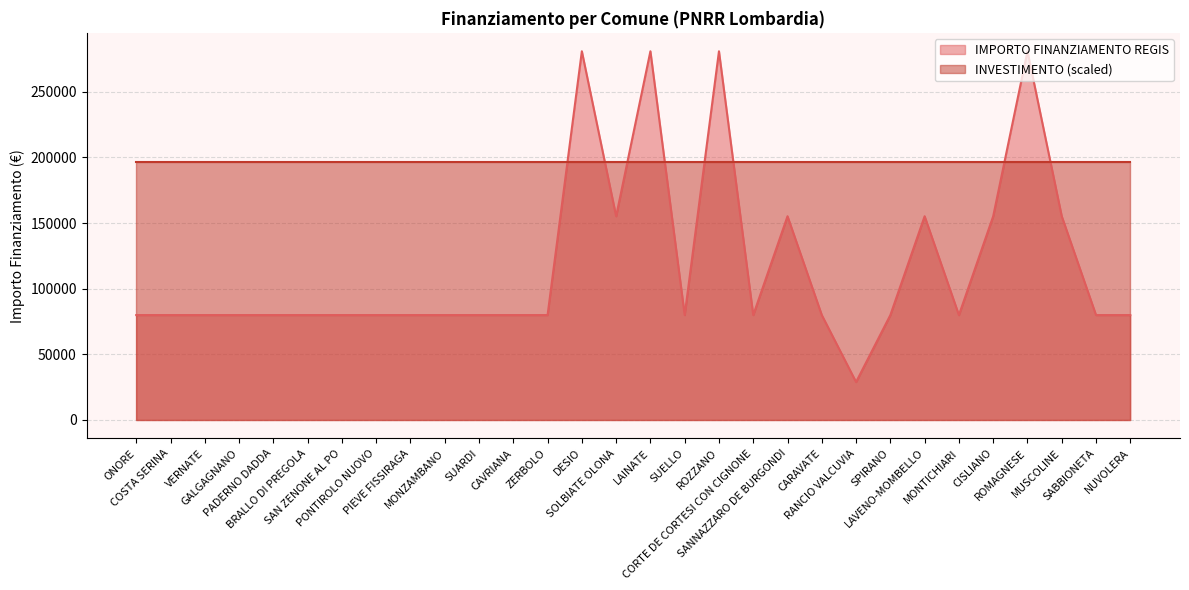

List the labels in order of value, smallest first.

RANCIO VALCUVIA, ONORE, COSTA SERINA, VERNATE, GALGAGNANO, PADERNO DADDA, BRALLO DI PREGOLA, SAN ZENONE AL PO, PONTIROLO NUOVO, PIEVE FISSIRAGA, MONZAMBANO, SUARDI, CAVRIANA, ZERBOLO, SUELLO, CORTE DE CORTESI CON CIGNONE, CARAVATE, SPIRANO, MONTICHIARI, SABBIONETA, NUVOLERA, SOLBIATE OLONA, SANNAZZARO DE BURGONDI, LAVENO-MOMBELLO, CISLIANO, MUSCOLINE, DESIO, LAINATE, ROZZANO, ROMAGNESE